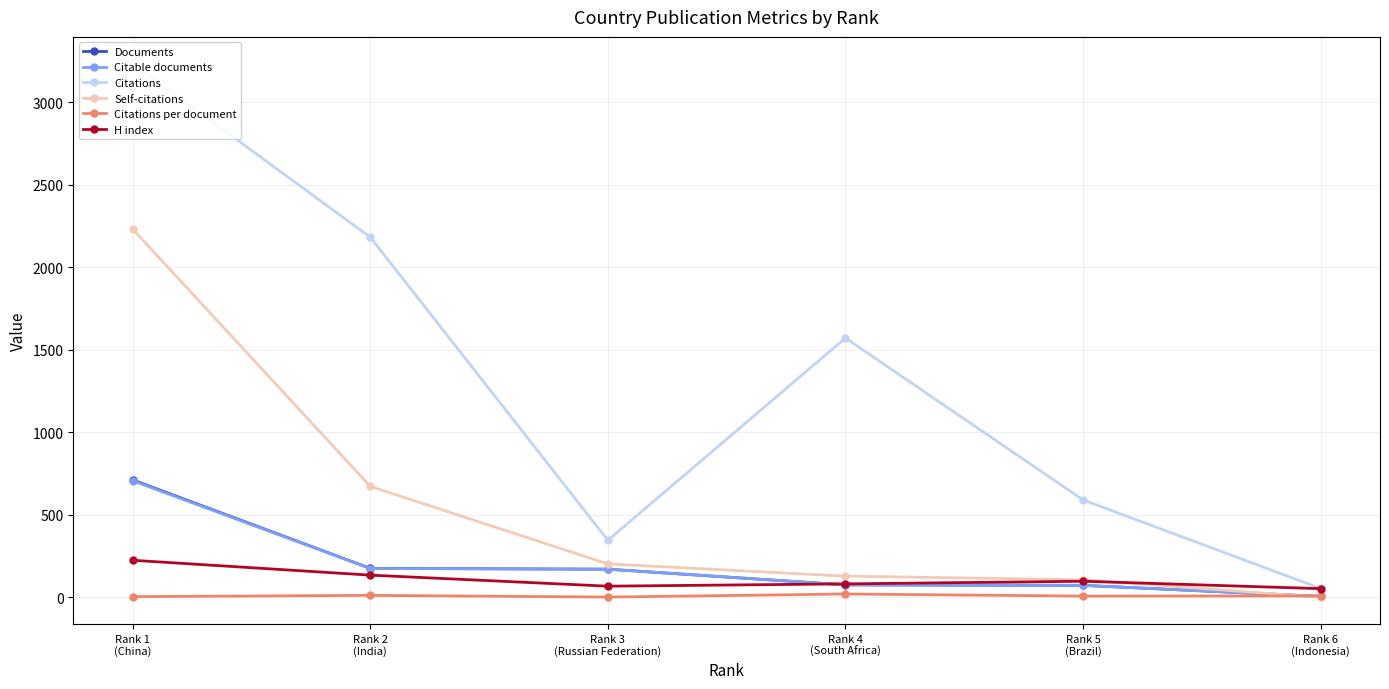

What is the value of the Citable documents point at the 3rd from the left?

171.0